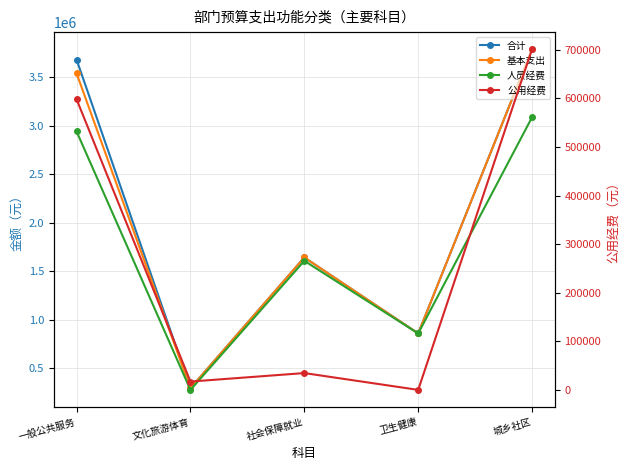

Which has a higher value, 社会保障就业 or 文化旅游体育?

社会保障就业